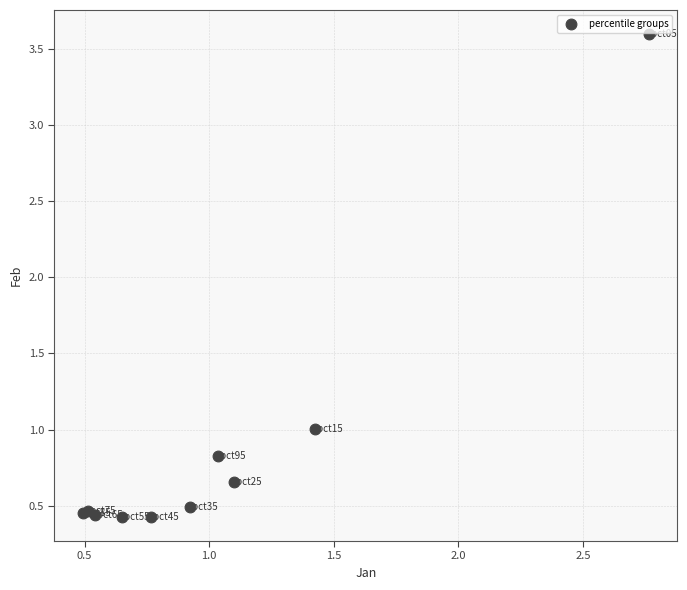

What Y value in the scatter plot is closest to 2?

1.0